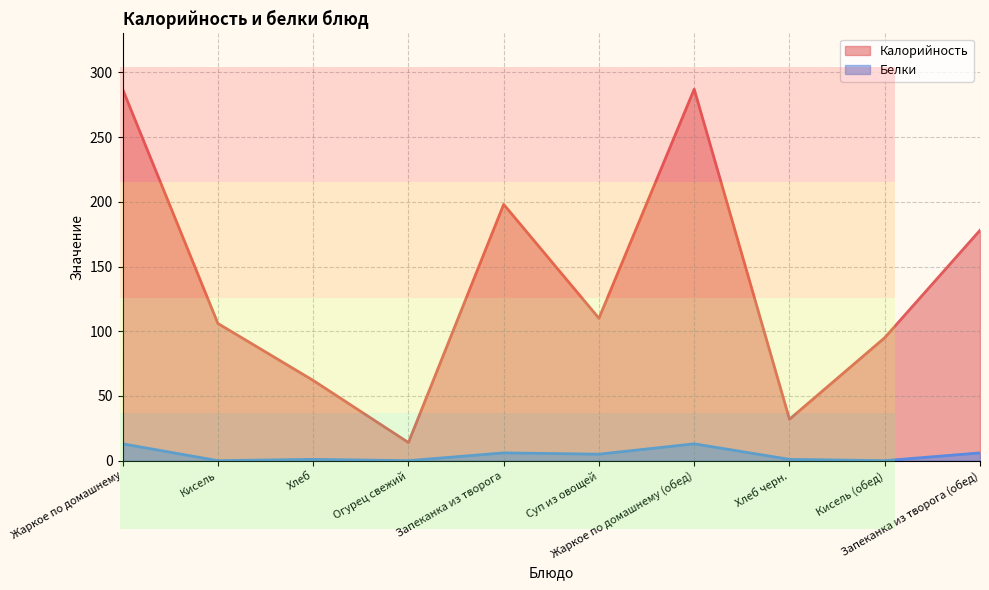

True or false: Калорийность and Белки cross at least once.

False